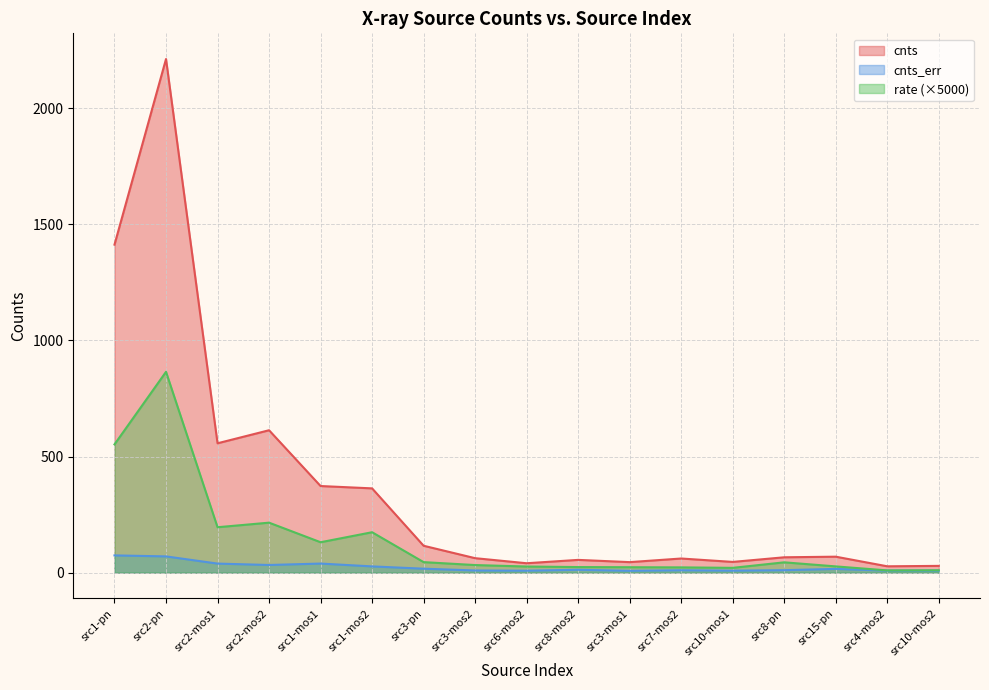

What is the spread (max minus min) of values at src8-mos2?

42.6